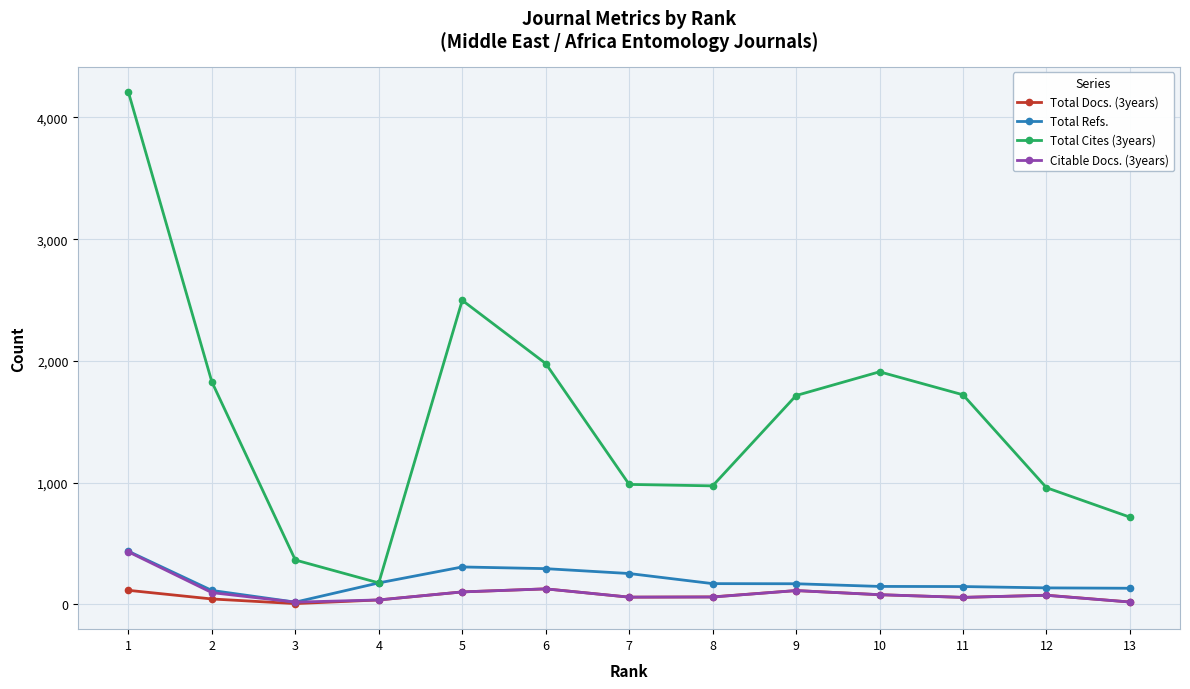

Which series changed the most between 4 and 6?

Total Cites (3years)